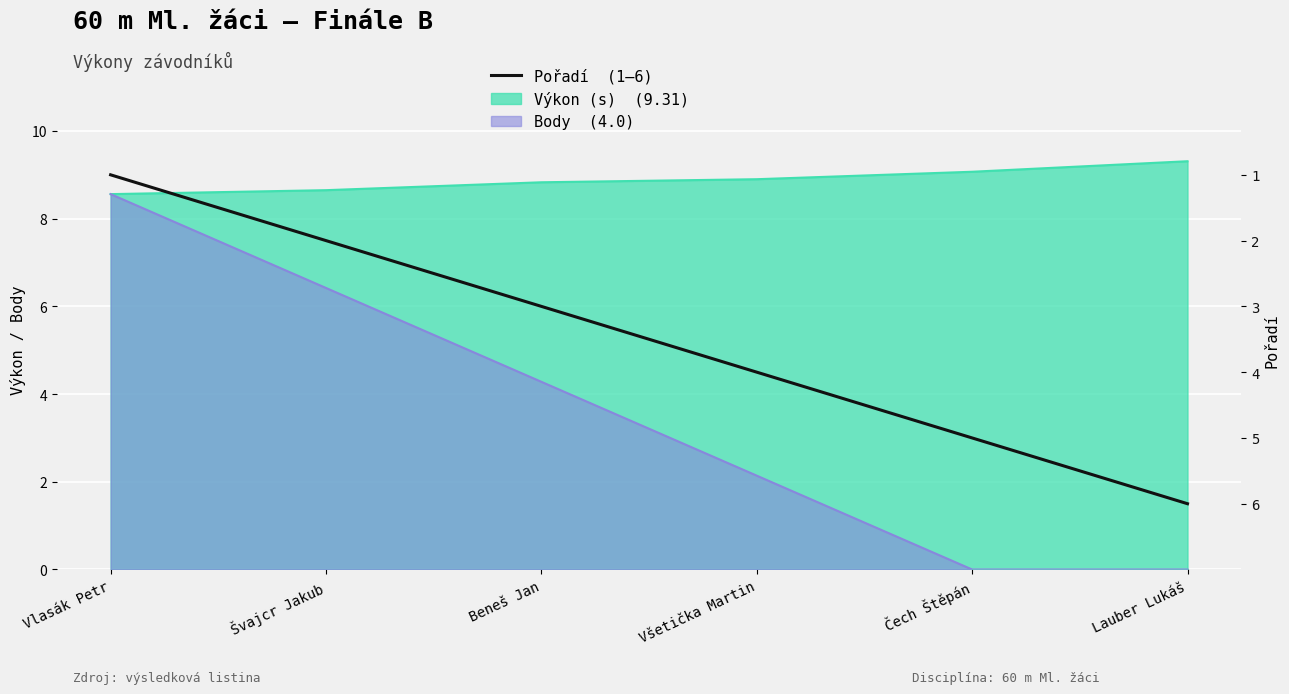

Which category has the highest value across all series?

Lauber Lukáš